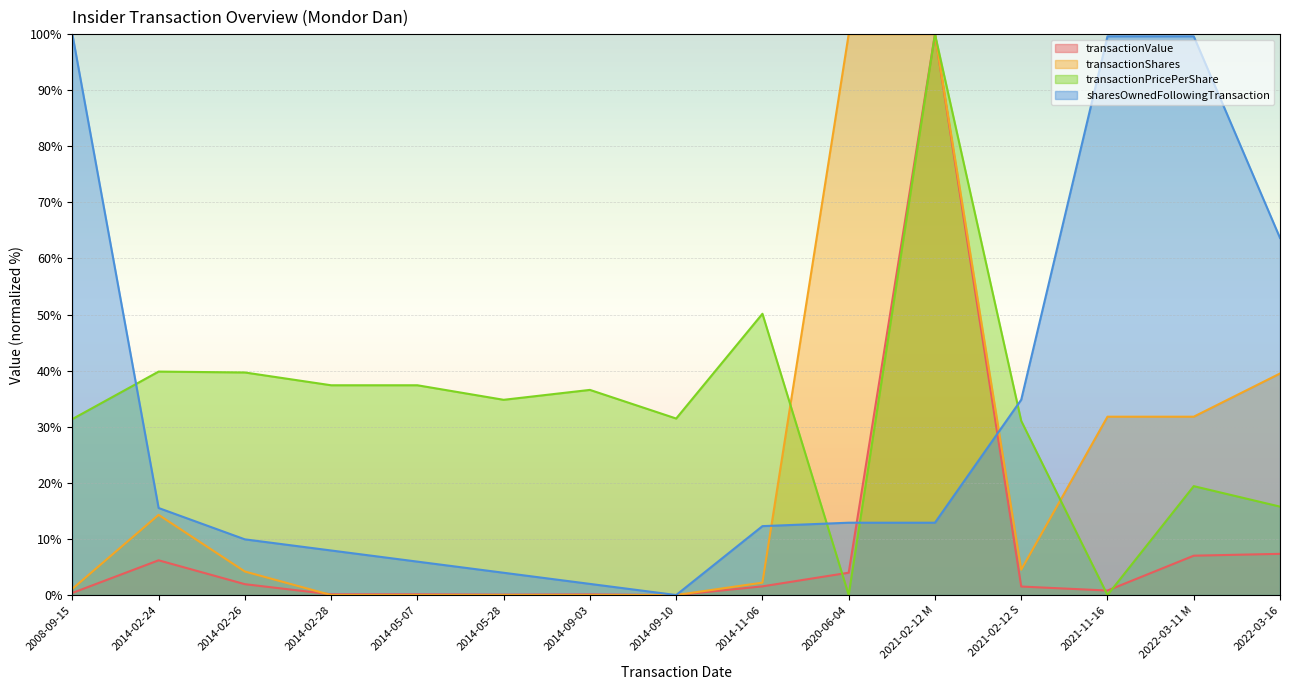

What is the maximum value shown in the chart?

100.0